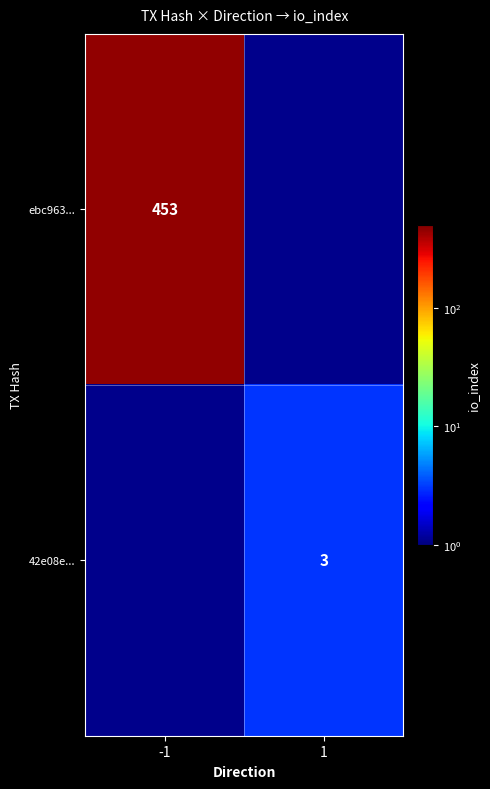

The ebc963... series shows 453 at -1. True or false?

True